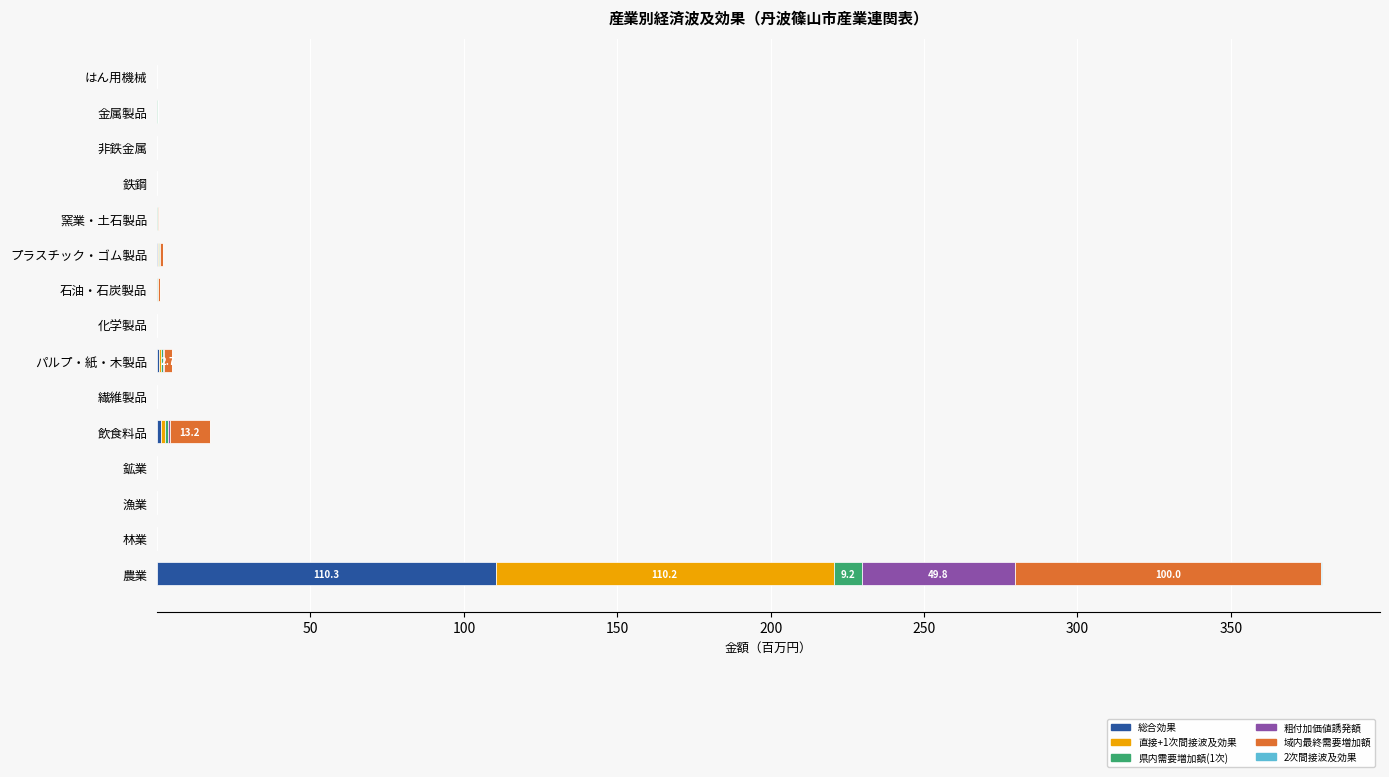

At which label does 総合効果 reach its peak?

農業